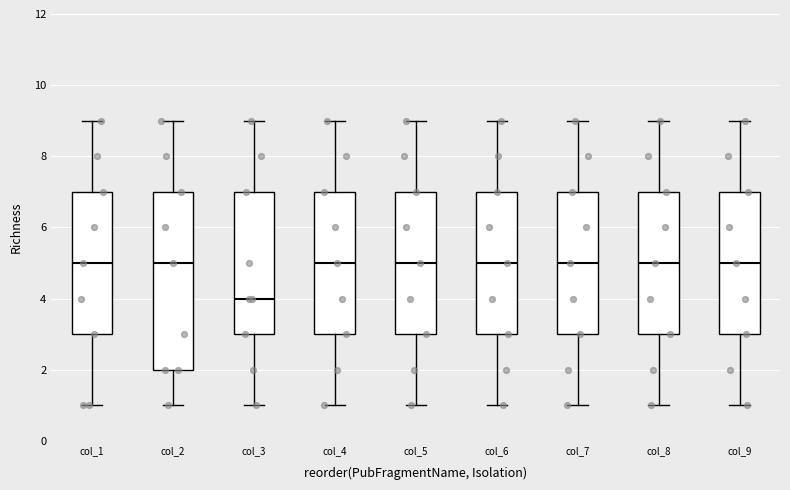

Where is the upper edge of the box for col_6 on the y-axis? The values are not printed on the chart, so give them approximately, as read against the axis.

7